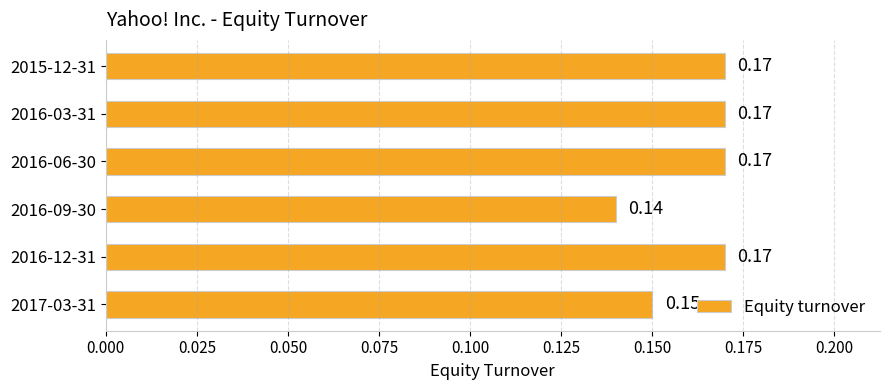

Between 2016-03-31 and 2017-03-31, which is larger?

2016-03-31